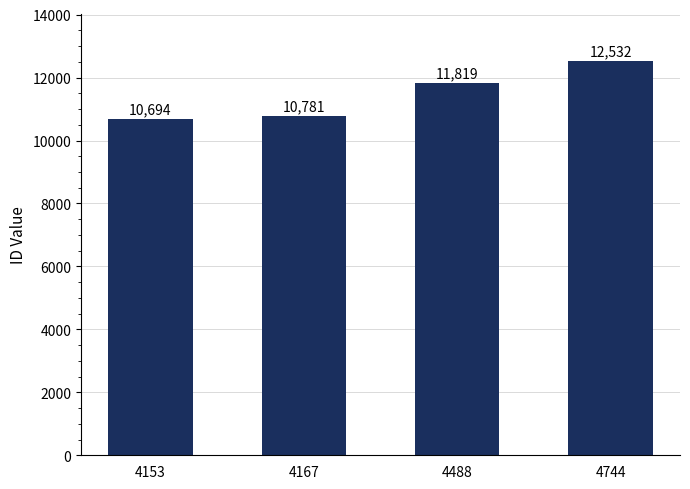

What is the maximum value shown in the chart?

12532